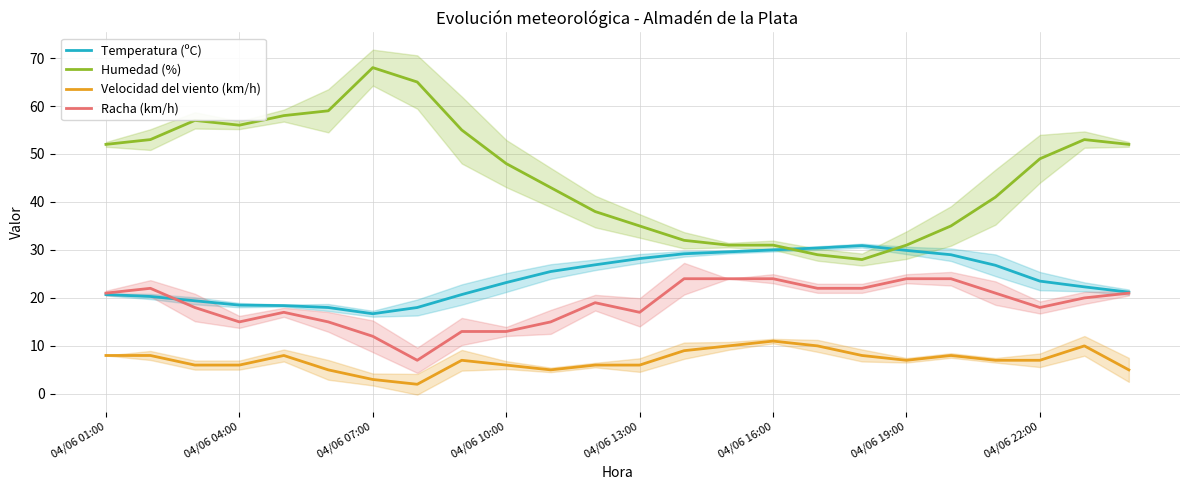

True or false: Humedad (%) and Racha (km/h) intersect in this chart.

False